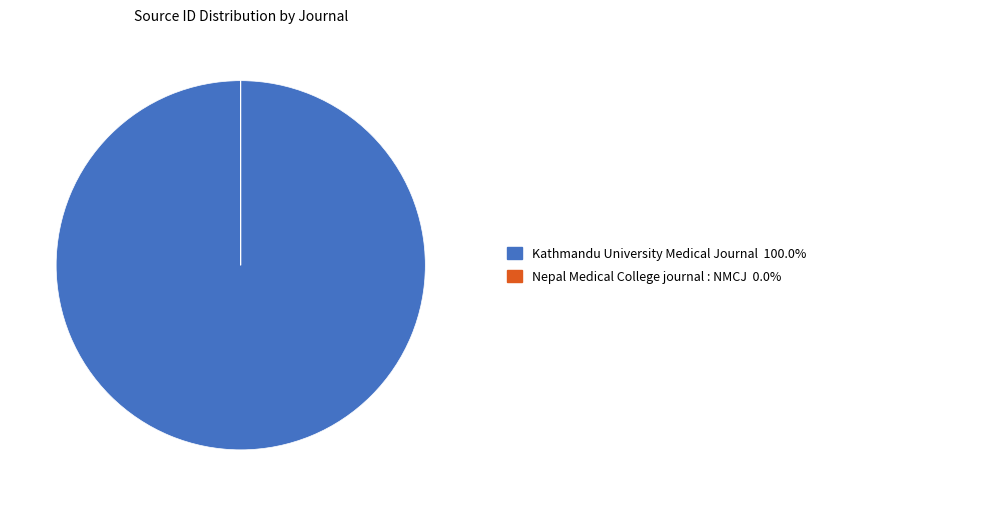

Does any single category account for the majority?

Yes